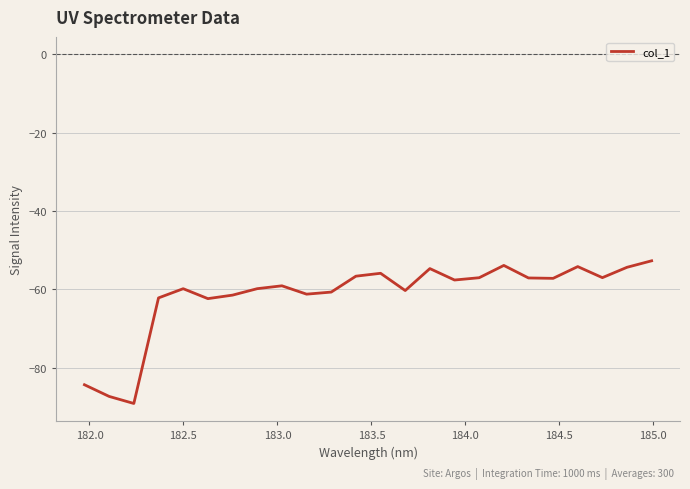

What is the minimum value shown in the chart?

-89.1